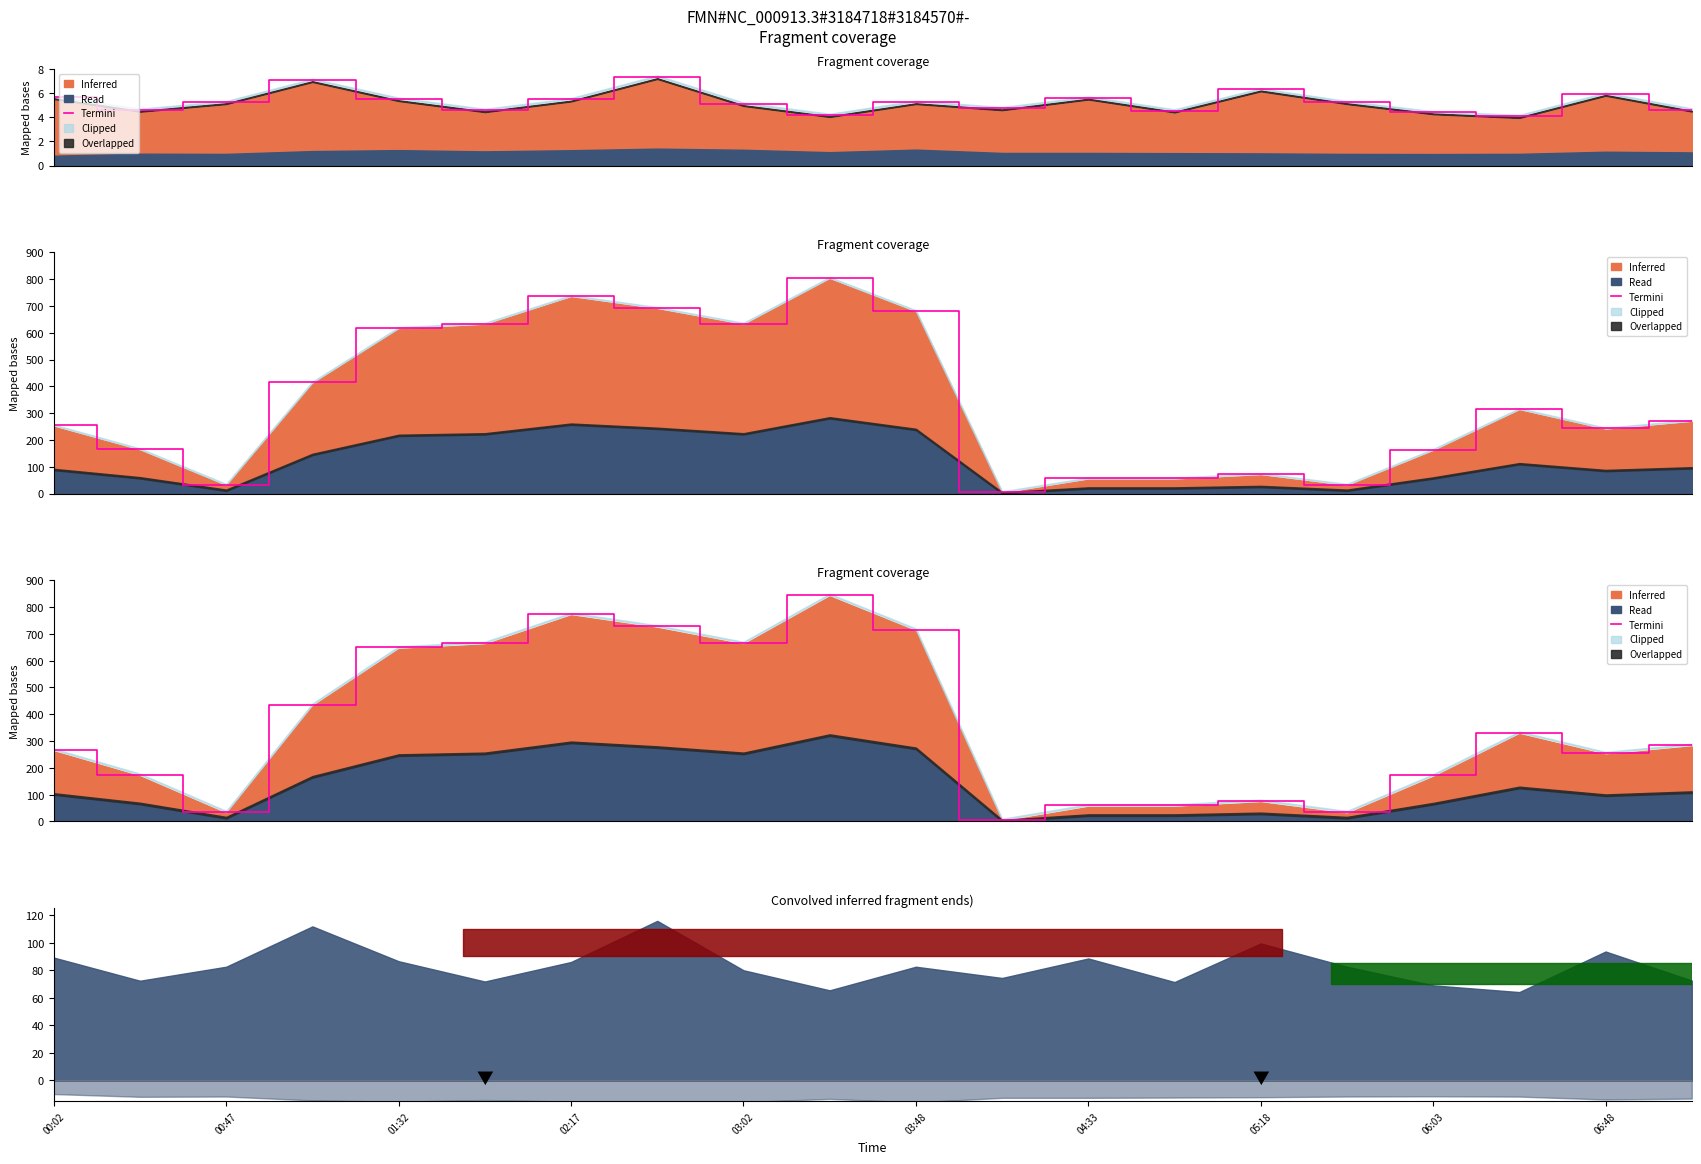

What is the difference between the maximum and second lowest values?

810.8